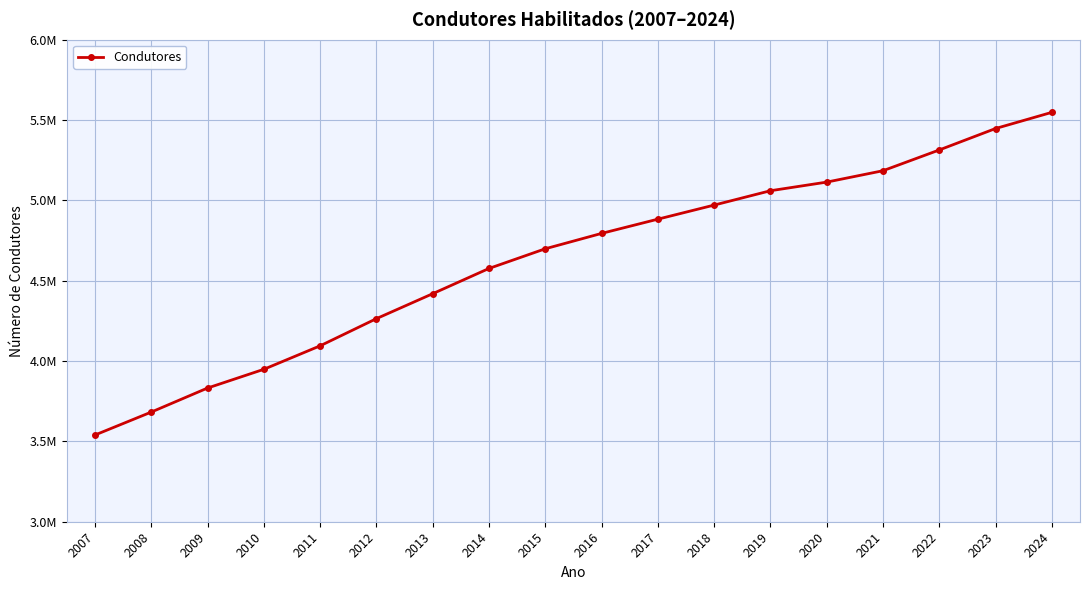

Which has a higher value, 2015 or 2023?

2023